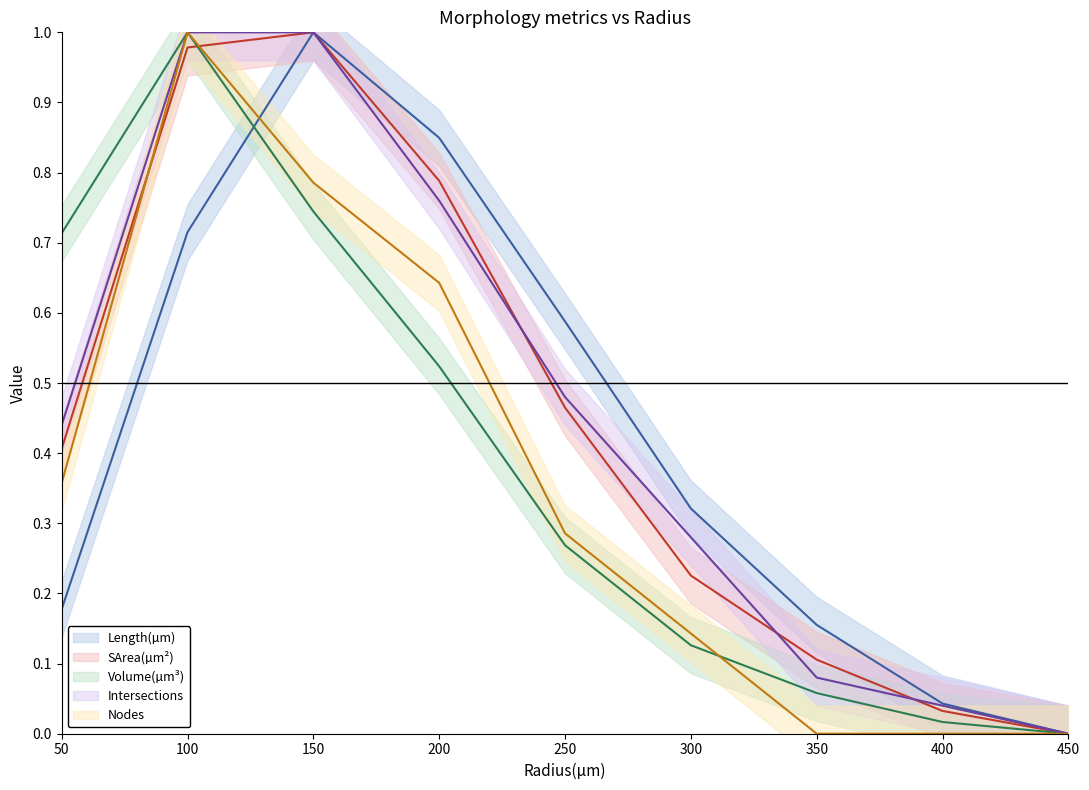

Where is Length(µm) (line) nearest to the value 0?

450